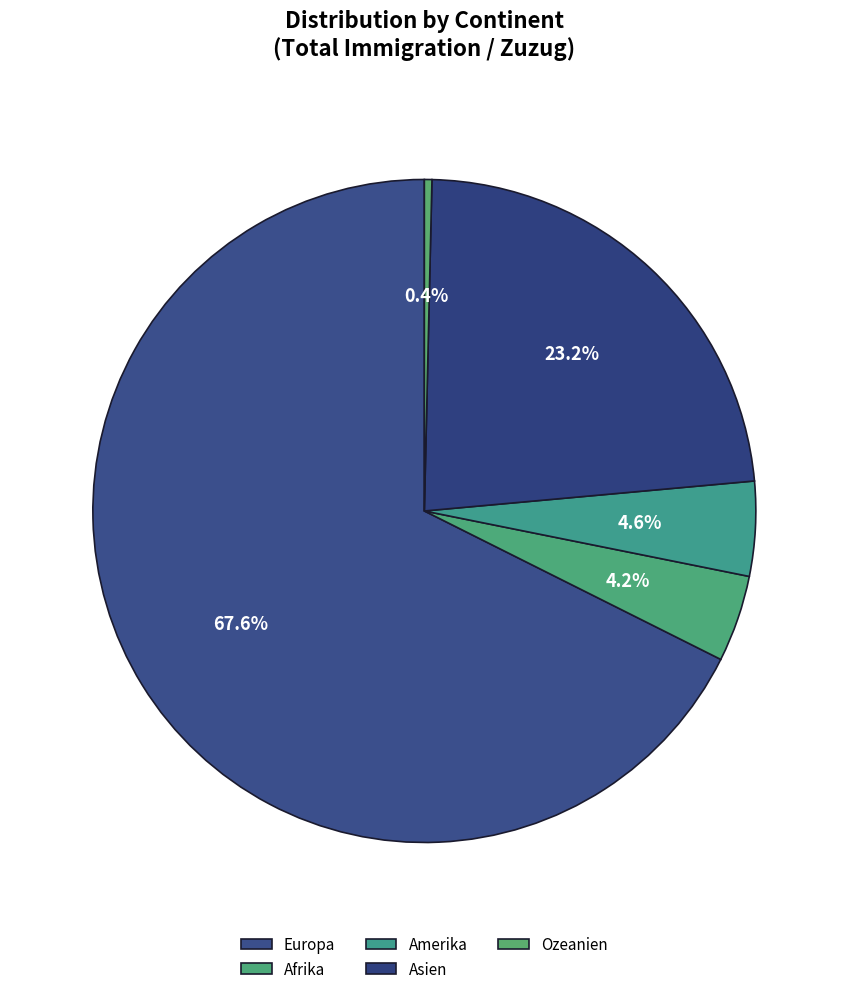

Count the number of slices in the pie.

5